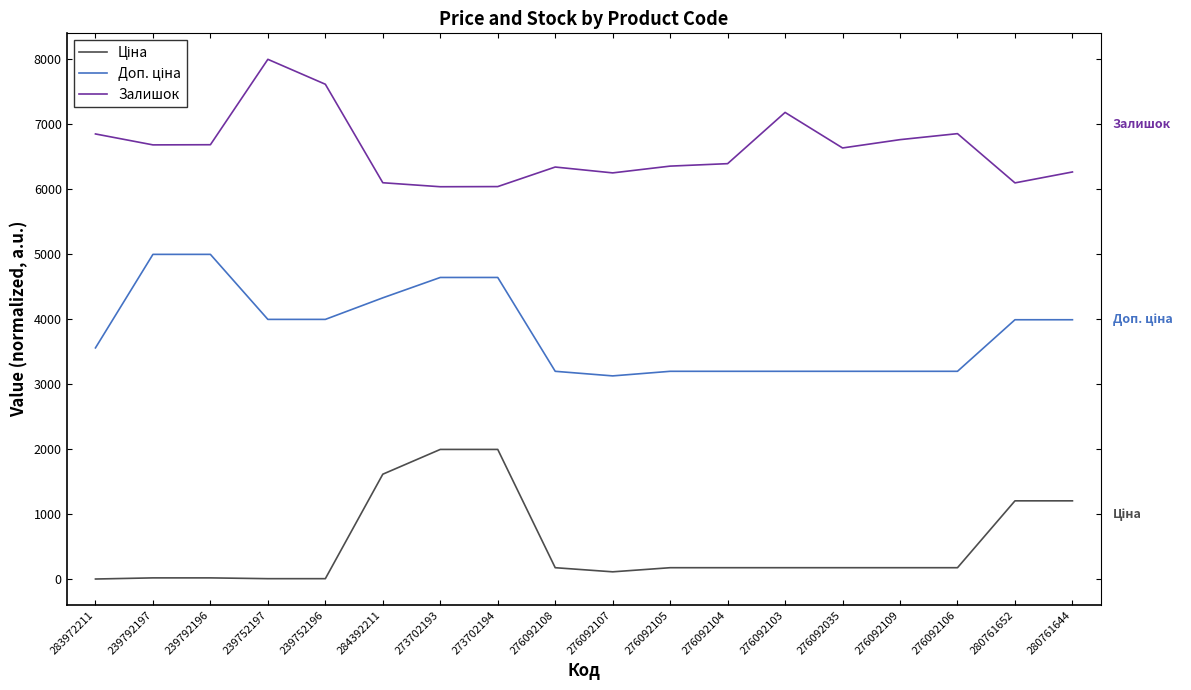

Does the chart display data point markers on the line(s)?

No